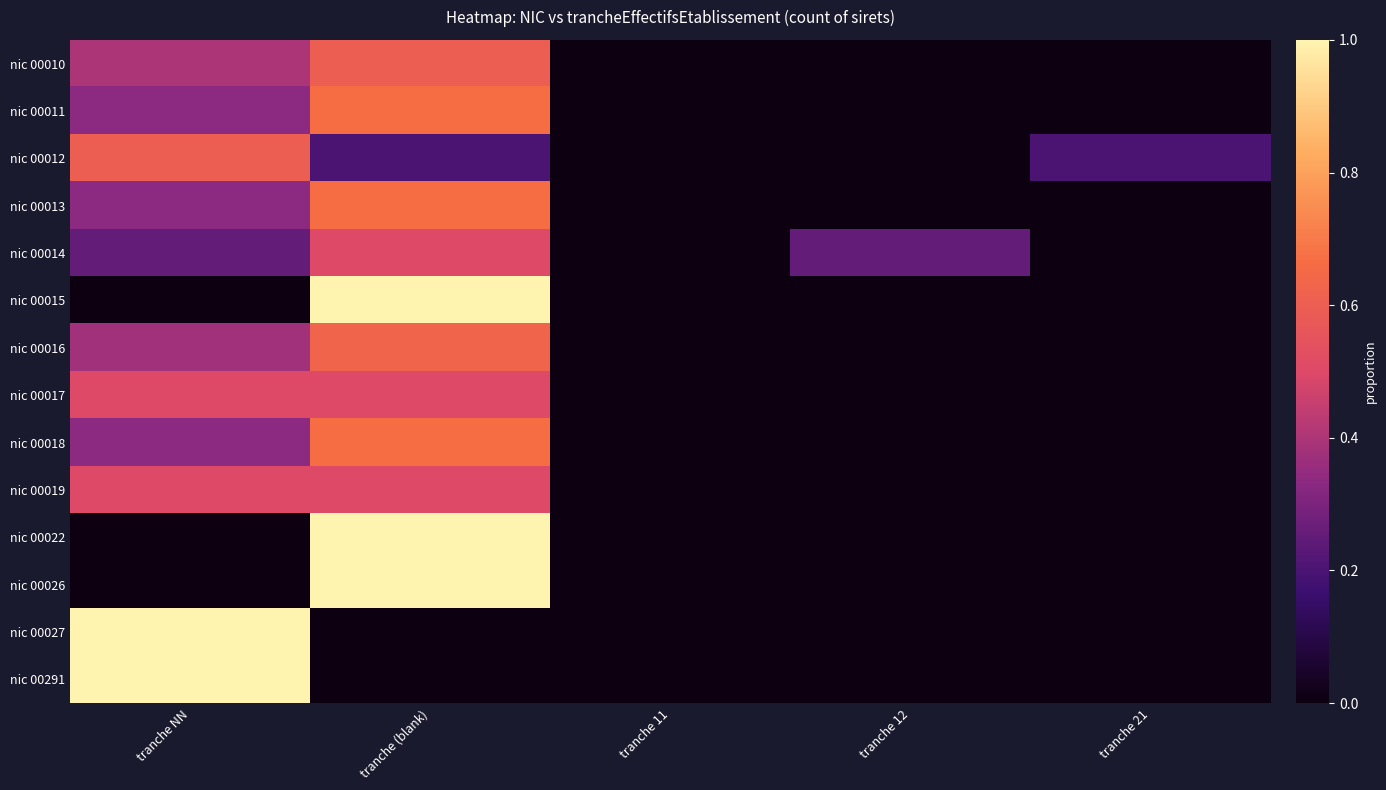

At which category is the sum across all series the highest?

tranche (blank)